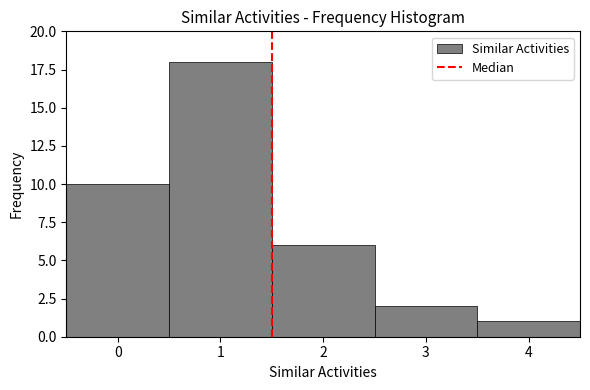

Reading left to right, list every bar in this chart as the range it spans on the x-axis followed by its height. The values are not printed on the chart, so give them approximately, as read against the axis.

-0.5 to 0.5: 10
0.5 to 1.5: 18
1.5 to 2.5: 6
2.5 to 3.5: 2
3.5 to 4.5: 1